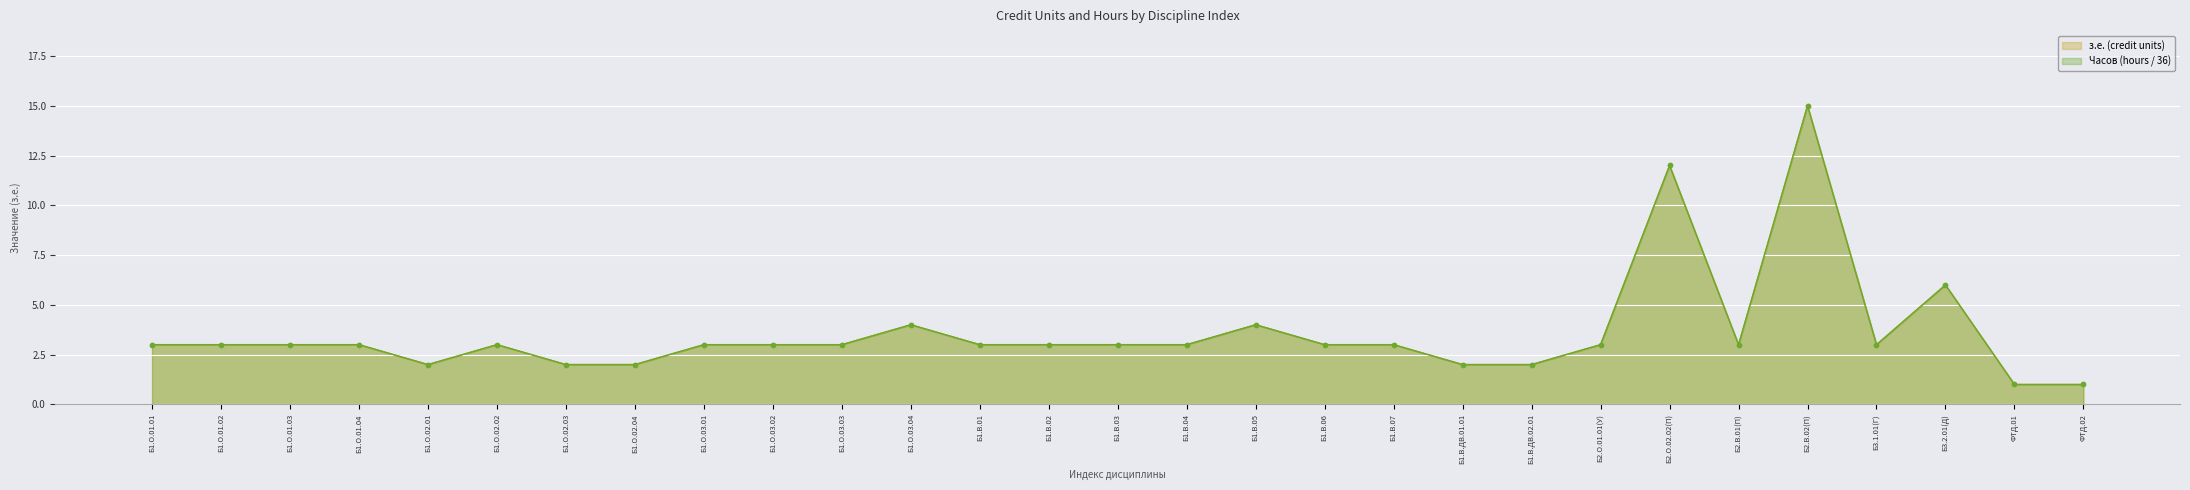

At which label does з.е. (credit units) reach its minimum?

ФТД.01